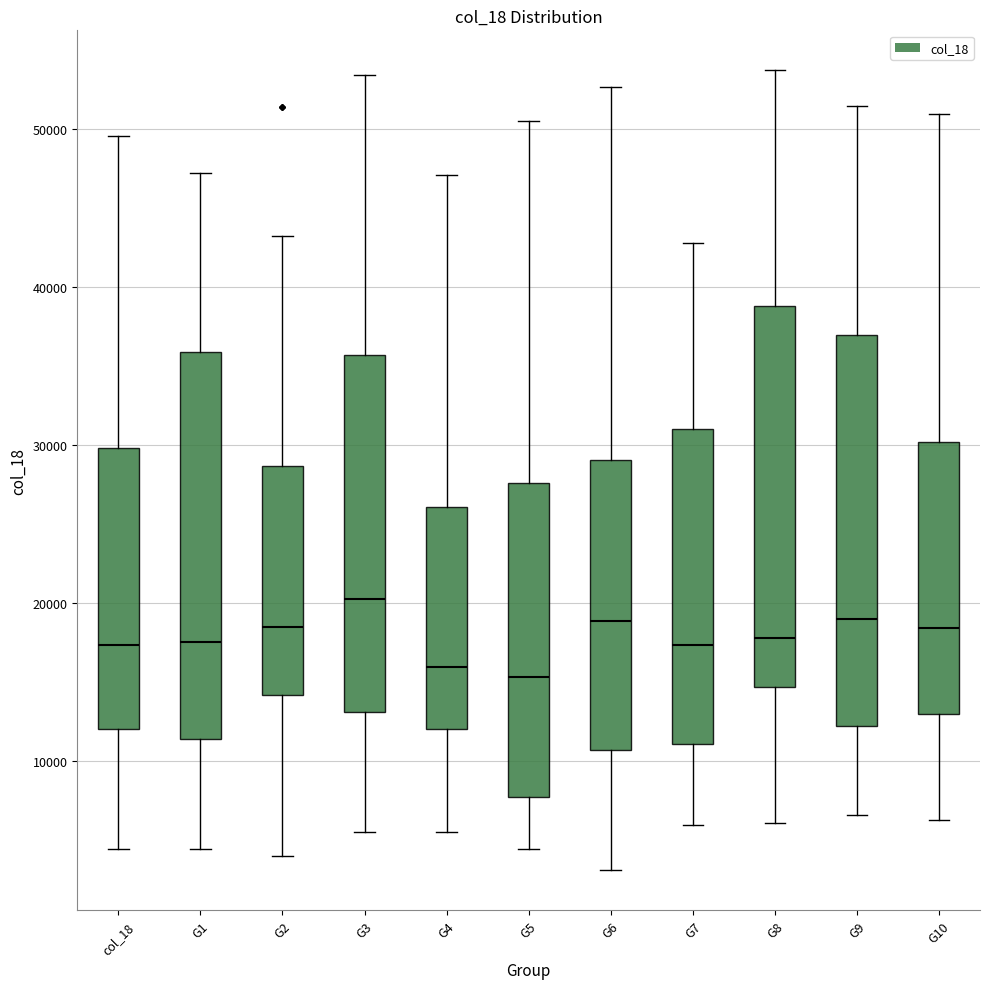

Reading left to right, transcribe this box plot: for each box, give where its median line is, the range the box spans, and where its two whiskers end, as read against the y-axis. The values are not printed on the chart, so give them approximately, as read against the axis.

col_18: median 17000, box 12000 to 30000, whiskers 4000 to 50000
G1: median 18000, box 11000 to 36000, whiskers 4000 to 47000
G2: median 18000, box 14000 to 29000, whiskers 4000 to 43000
G3: median 20000, box 13000 to 36000, whiskers 6000 to 53000
G4: median 16000, box 12000 to 26000, whiskers 5000 to 47000
G5: median 15000, box 8000 to 28000, whiskers 4000 to 51000
G6: median 19000, box 11000 to 29000, whiskers 3000 to 53000
G7: median 17000, box 11000 to 31000, whiskers 6000 to 43000
G8: median 18000, box 15000 to 39000, whiskers 6000 to 54000
G9: median 19000, box 12000 to 37000, whiskers 7000 to 51000
G10: median 18000, box 13000 to 30000, whiskers 6000 to 51000